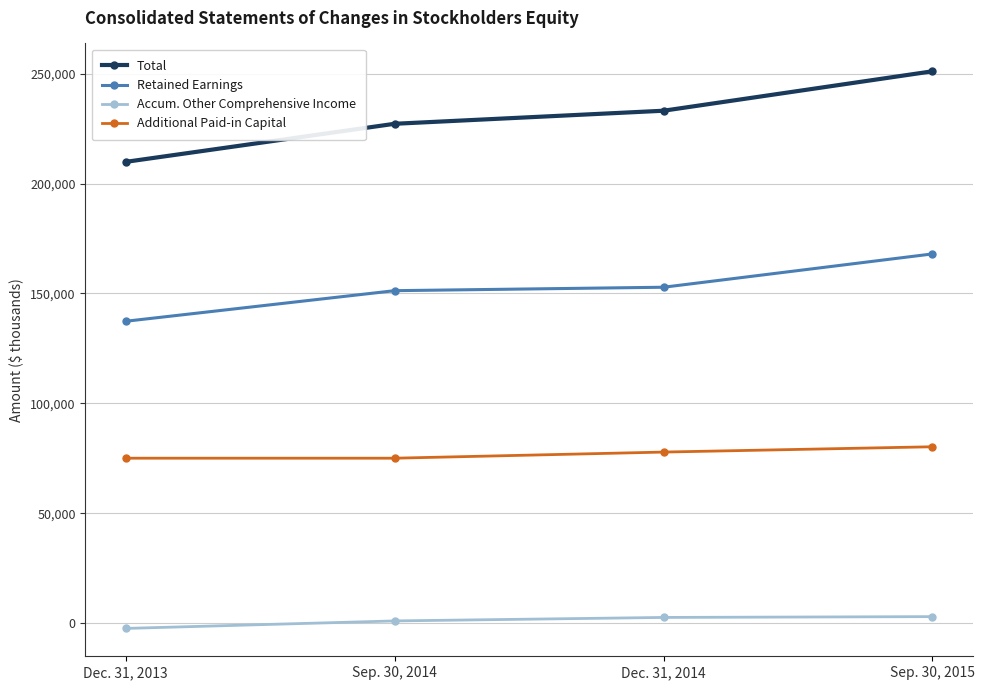

Does the chart have visible grid lines?

Yes